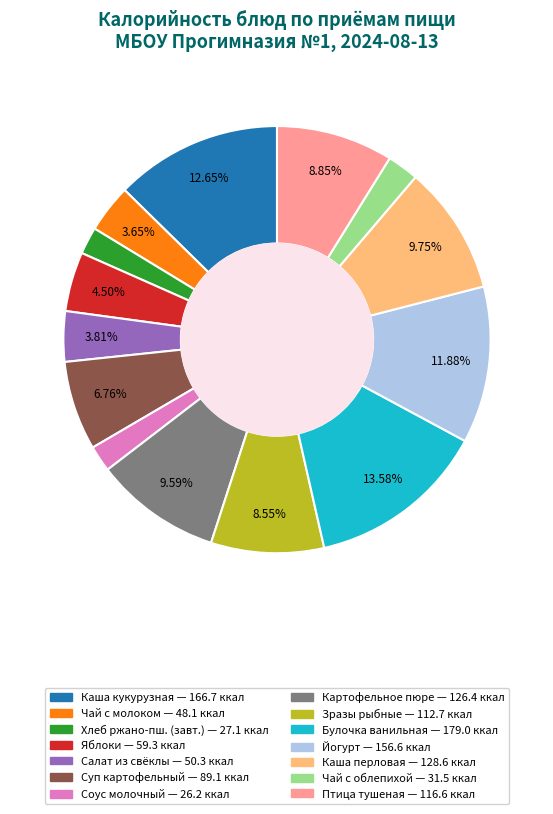

Does any single category account for the majority?

No